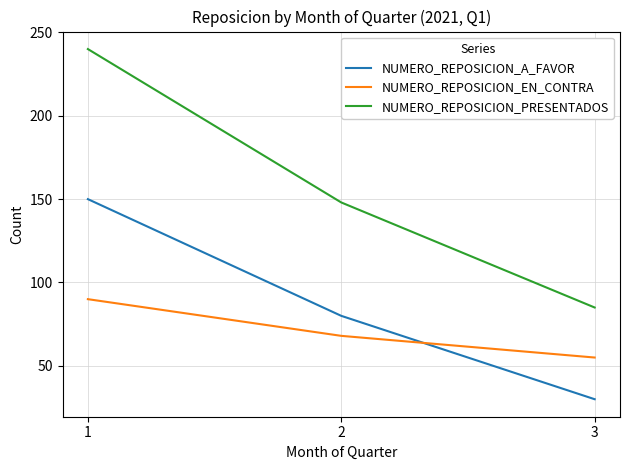

How many NUMERO_REPOSICION_EN_CONTRA values are between 55 and 90?

3